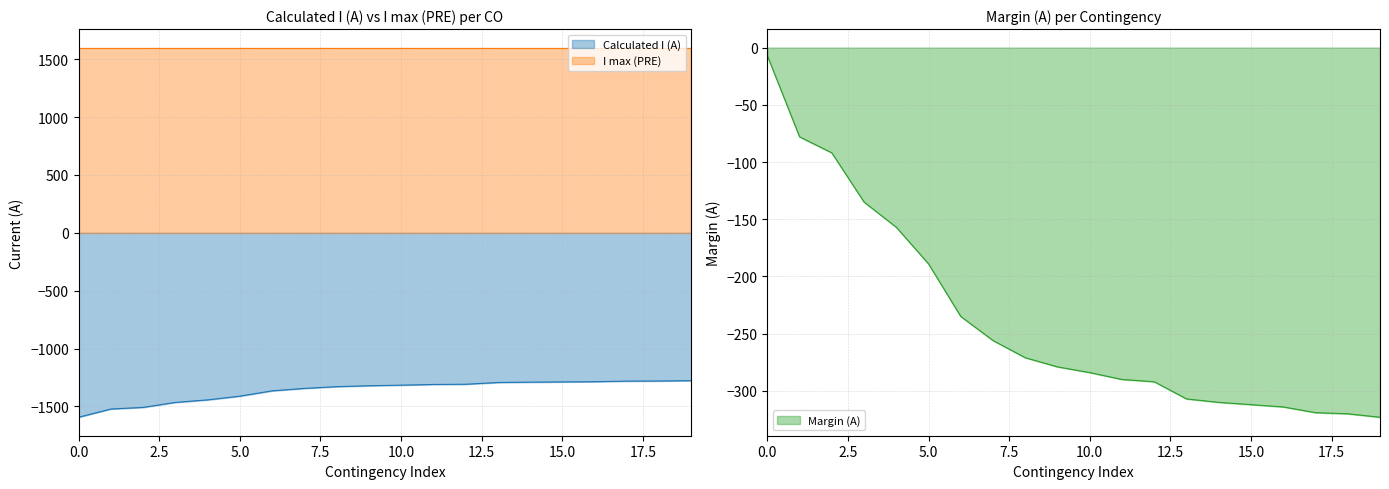

At how many categories does at least one series exceed -988?

20